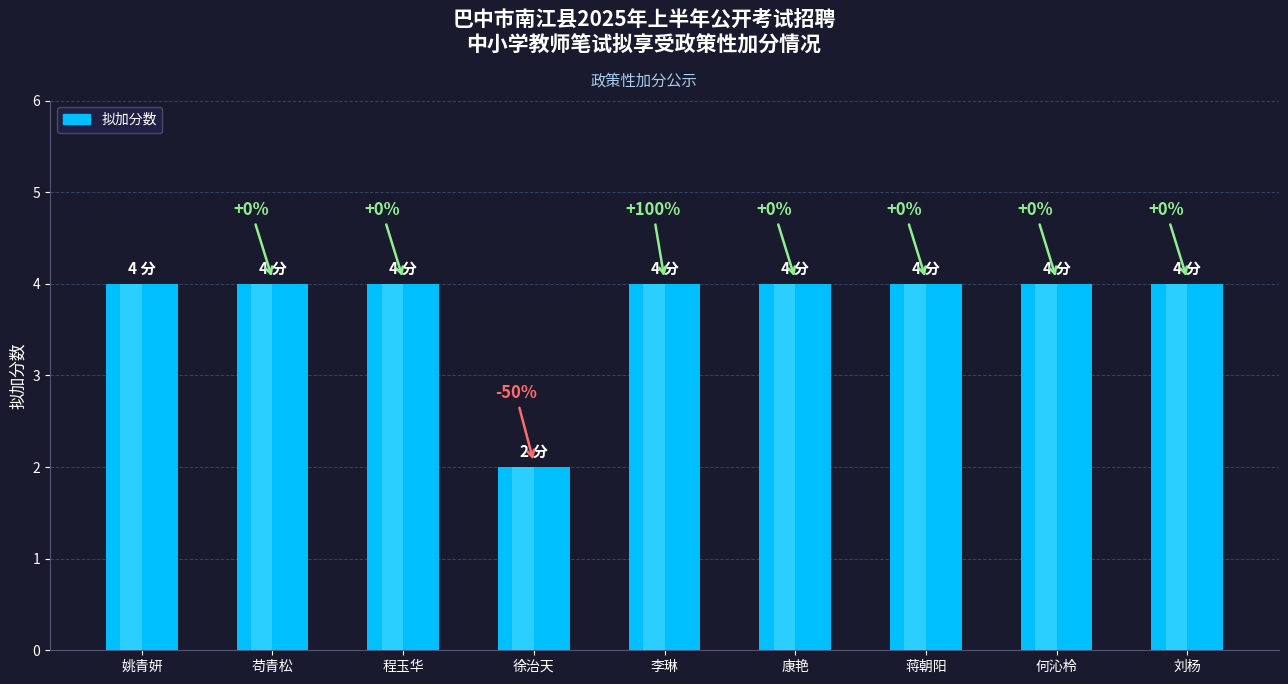

Reading right to left, list all the values displayed in this chart.

4	4	4	4	4	2	4	4	4